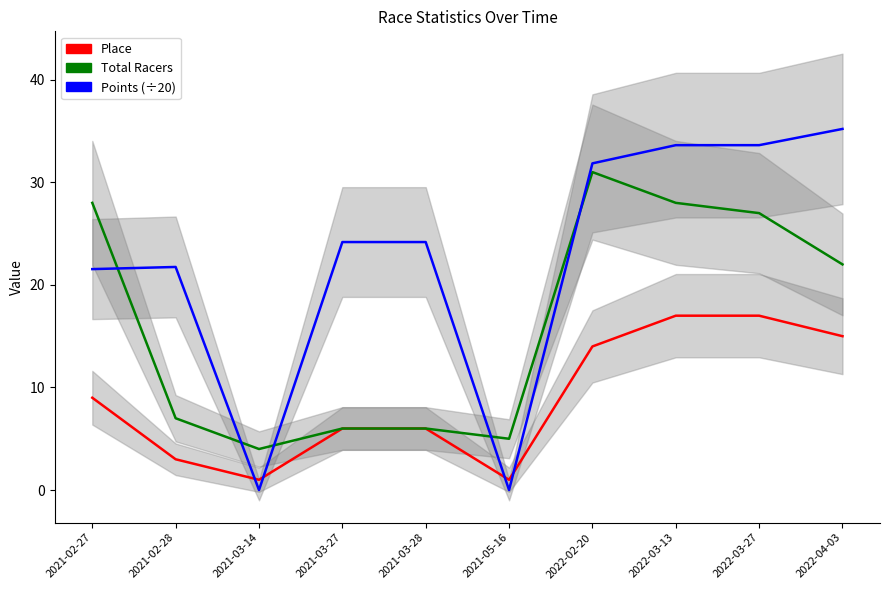

At how many categories does at least one series exceed 33?

3